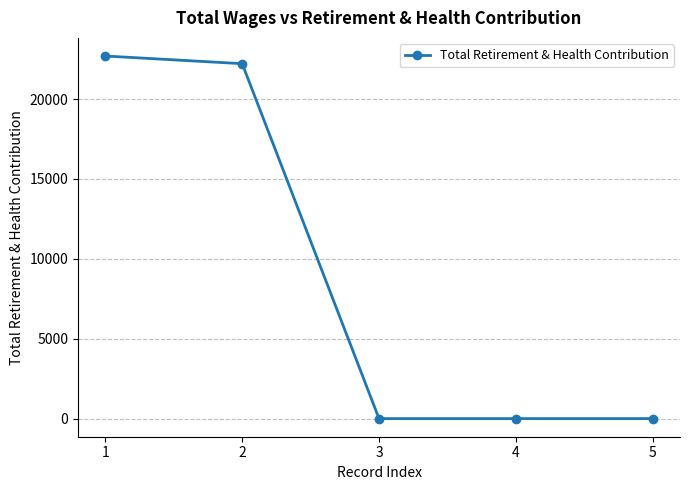

Reading left to right, what are all the values shown in this chart?

1=22699	2=22219	3=0	4=0	5=0